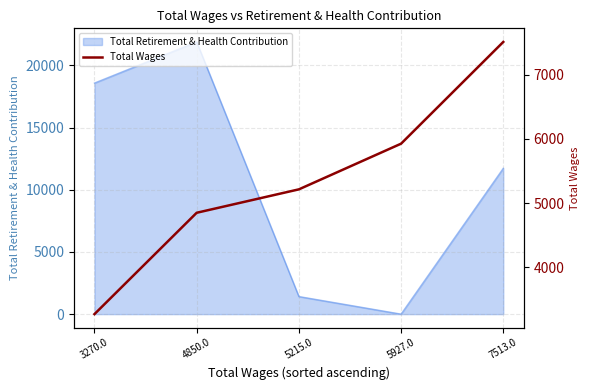

Where is the data nearest to the value 5391?

5215.0